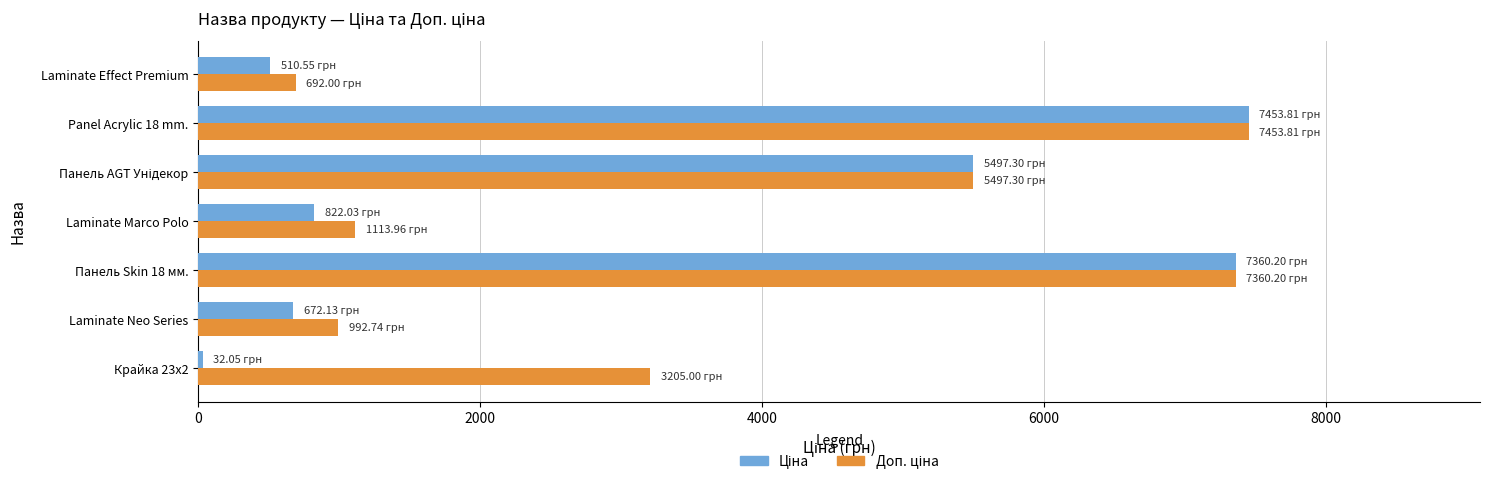

What is the spread (max minus min) of values at Laminate Neo Series?

320.6